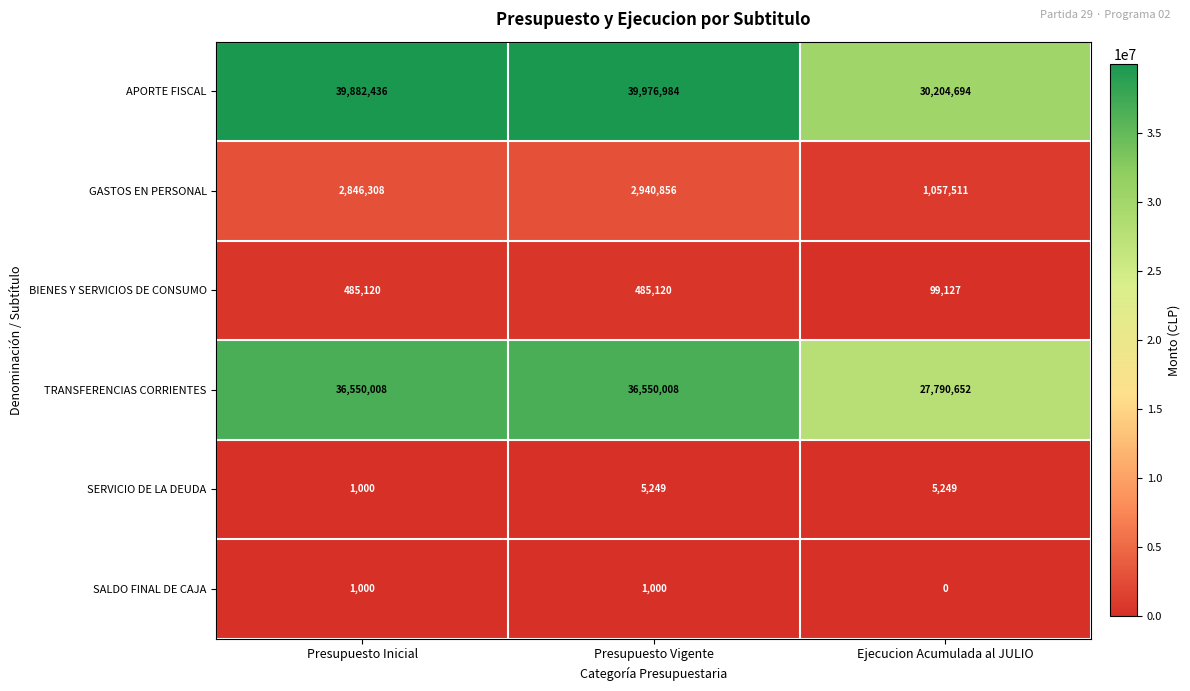

What is the average value of the TRANSFERENCIAS CORRIENTES series?

33630223